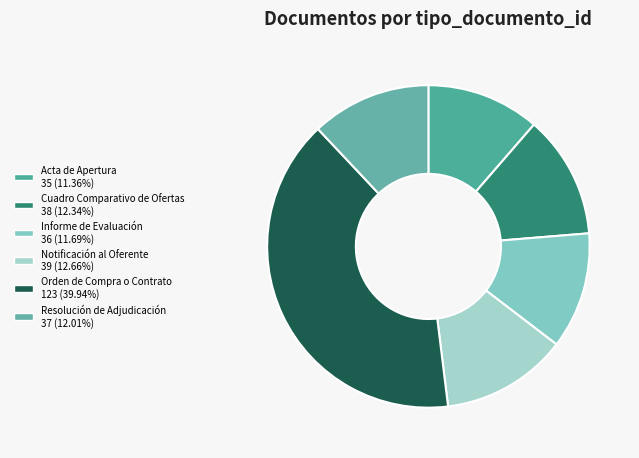

Is the sum of Orden de Compra o Contrato and Informe de Evaluación greater than half?

Yes